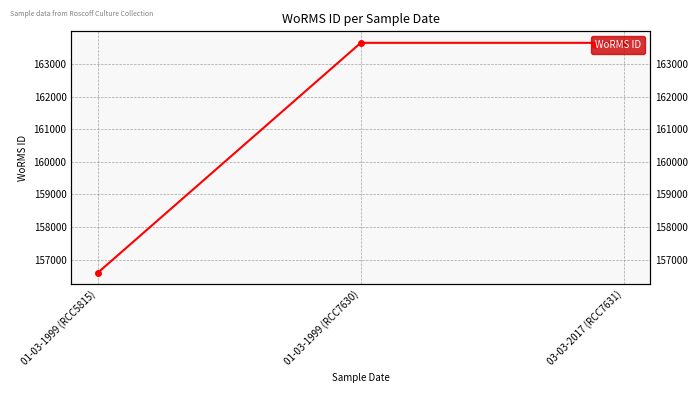

Count the number of data series in this chart.

1